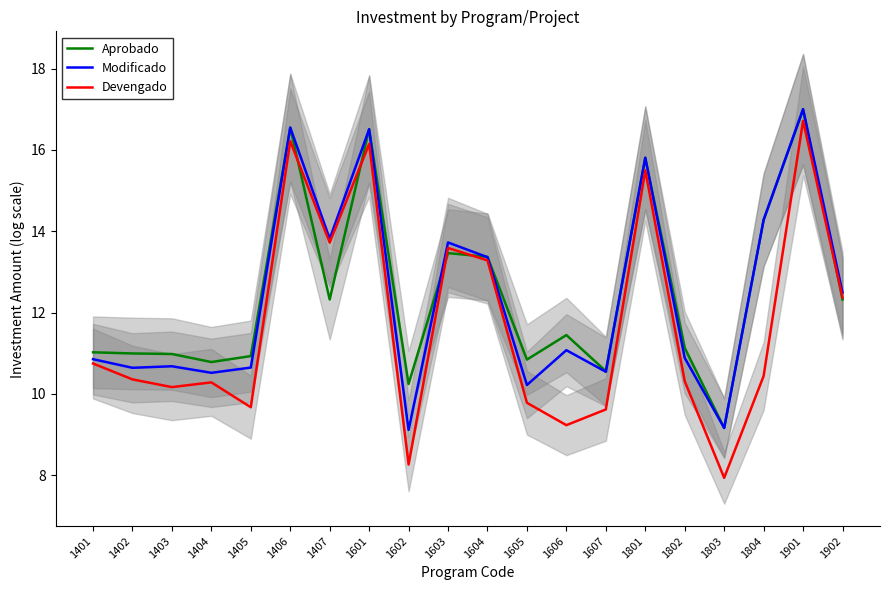

At which category is the sum across all series the highest?

1901